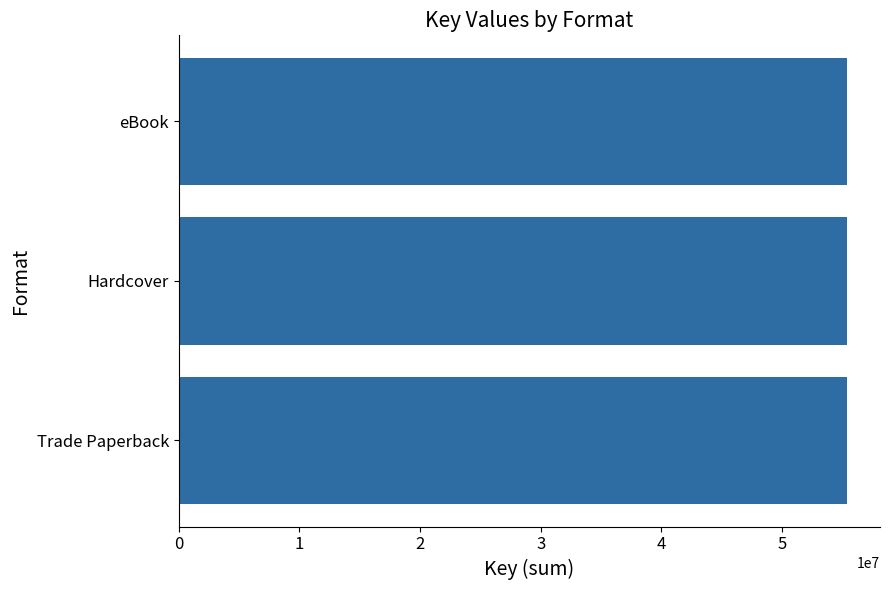

What position from the right is eBook (Makeup)?

1